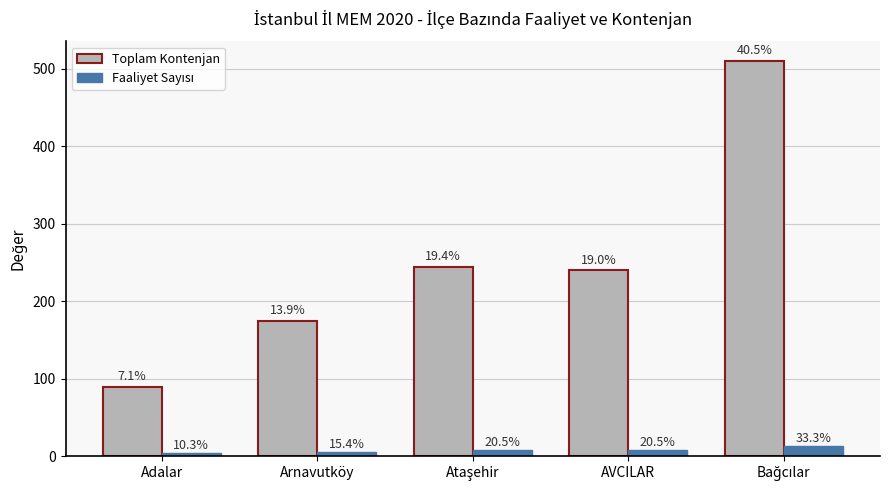

How many bars are there in each group?

2